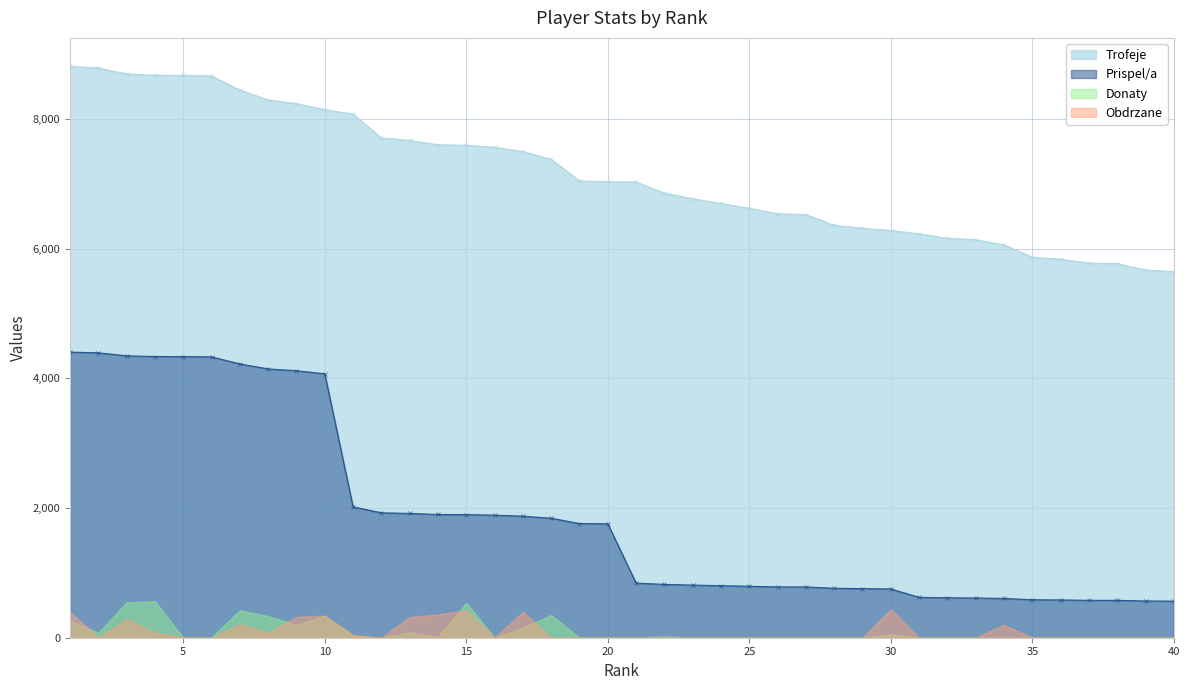

True or false: Prispel/a and Trofeje cross at least once.

False